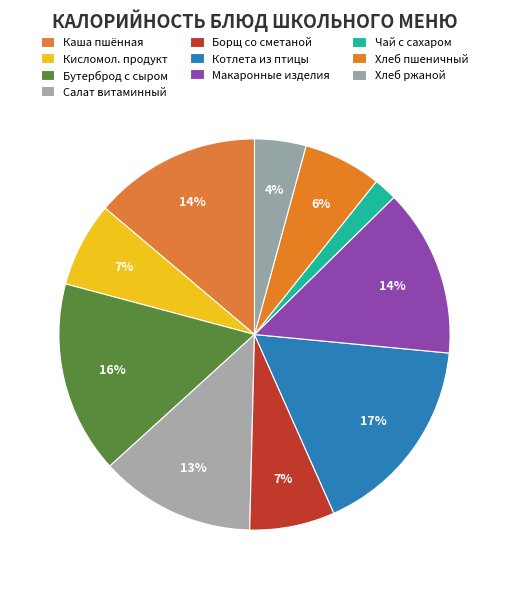

How many segments does this pie chart have?

10